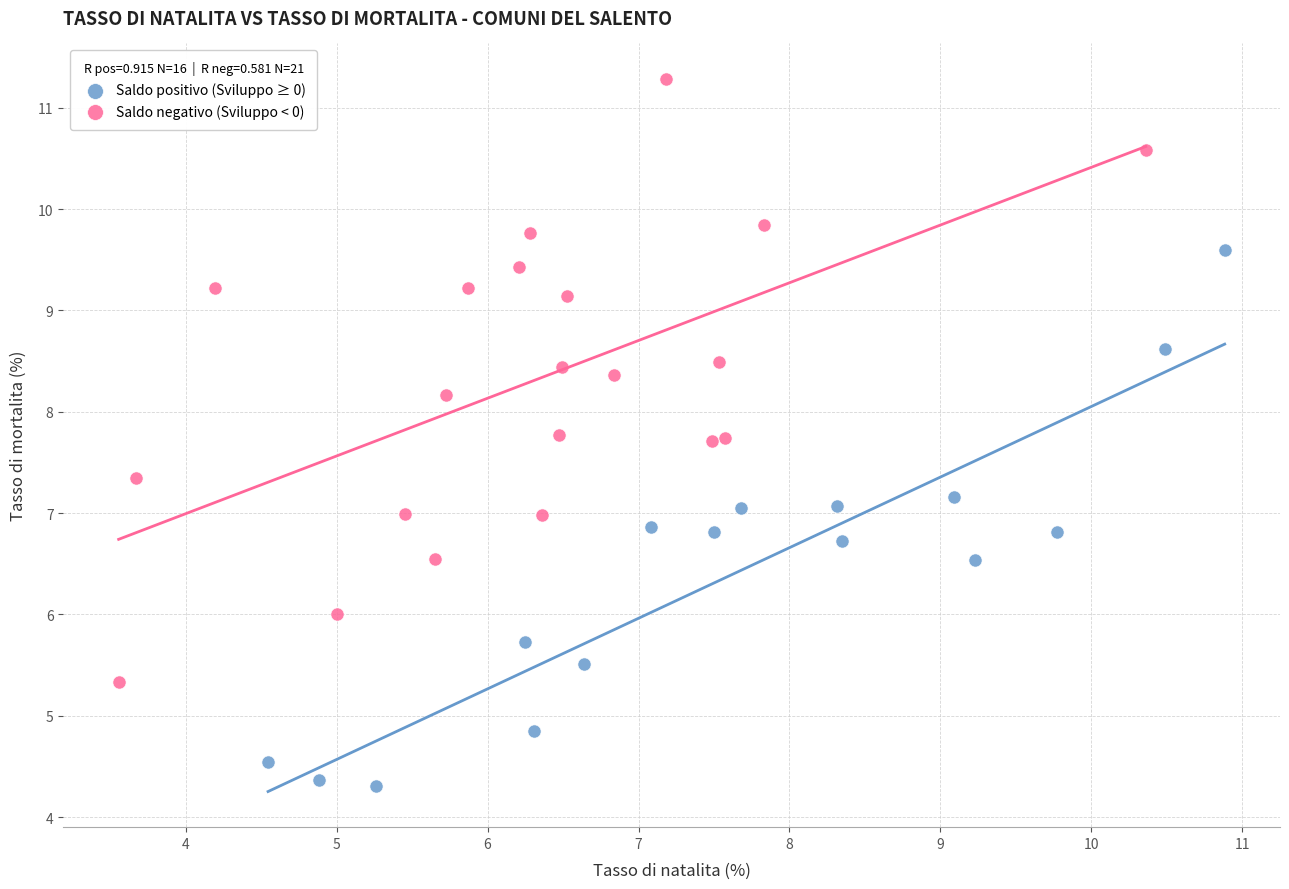

Which series reaches the minimum Y coordinate?

Saldo positivo (Sviluppo ≥ 0)